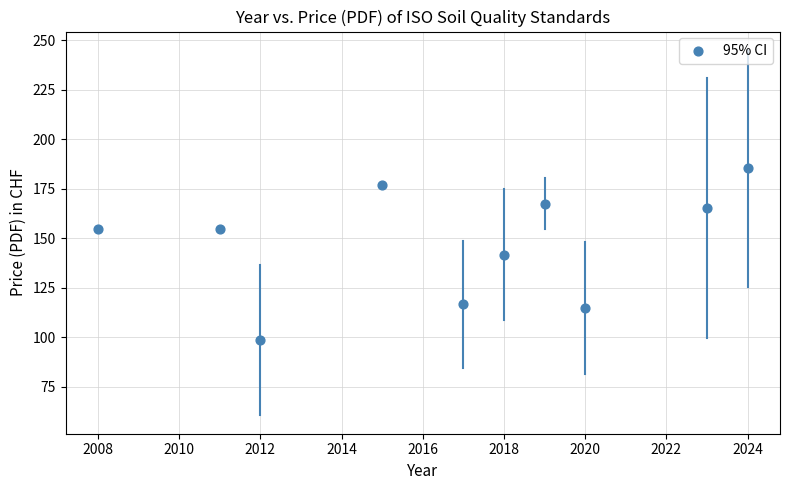

What is the average Y value?

147.8